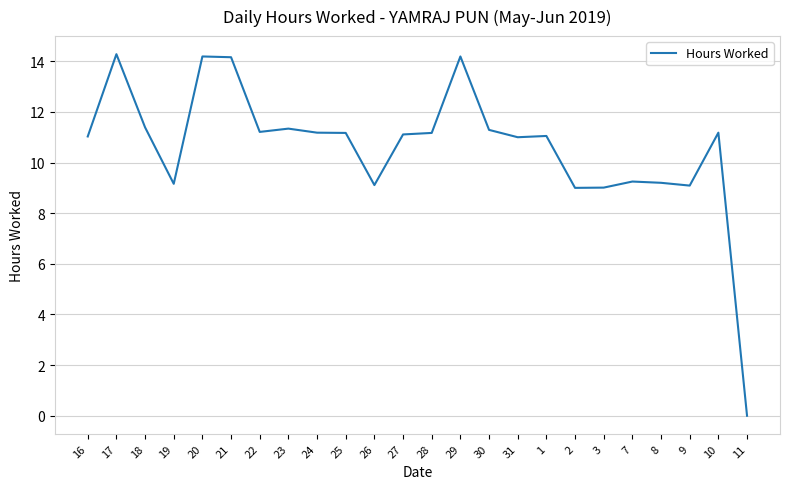

What is the difference between the maximum and minimum values?

14.3